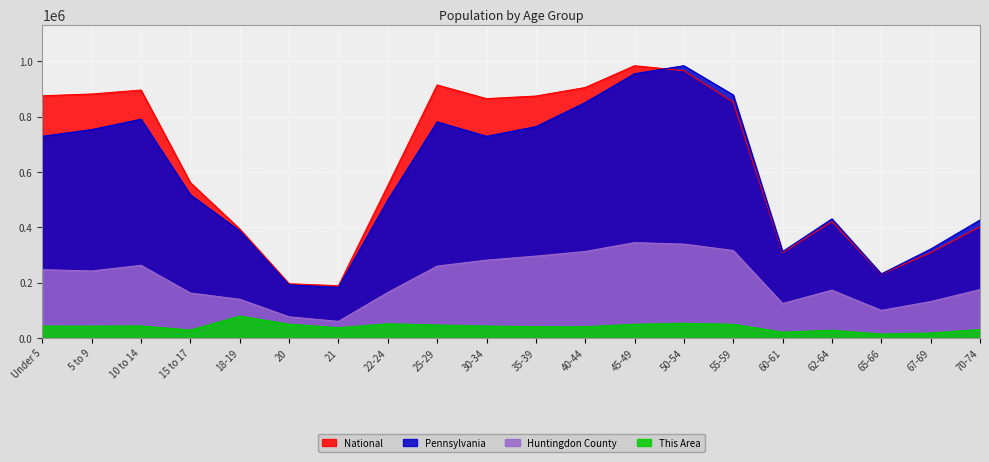

What is the value of the National point at the 4th from the left?

561694.5